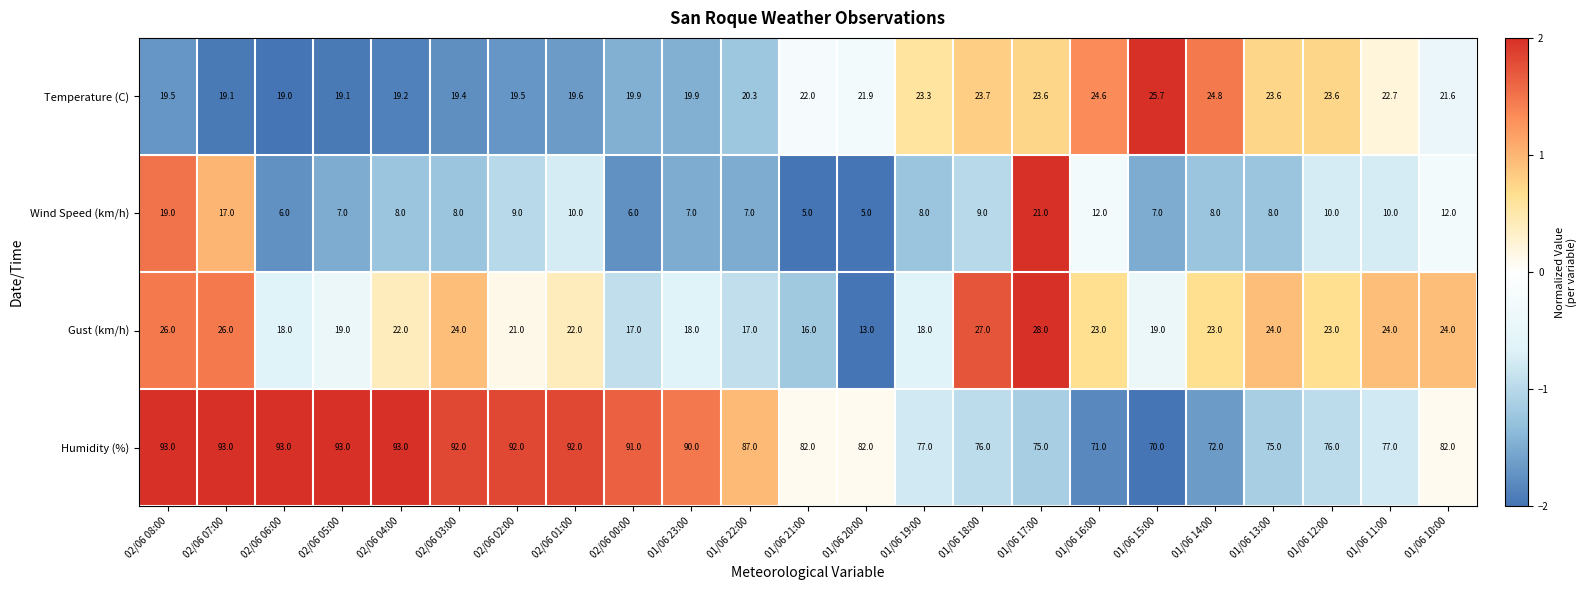

Is it true that Humidity (%) equals 70.0 at 01/06 15:00?

True